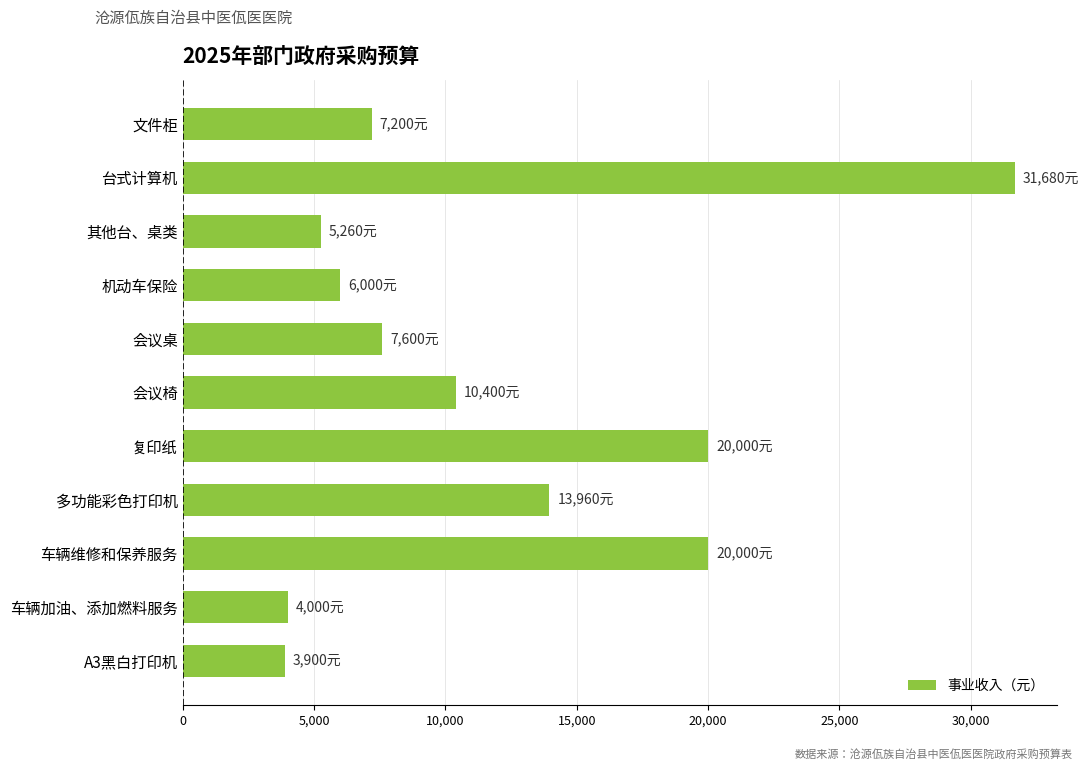

What value does the data have at 多功能彩色打印机?

13960